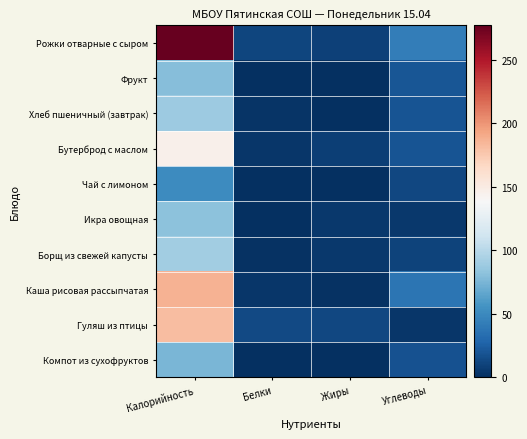

Which series has the widest spread of values?

Рожки отварные с сыром